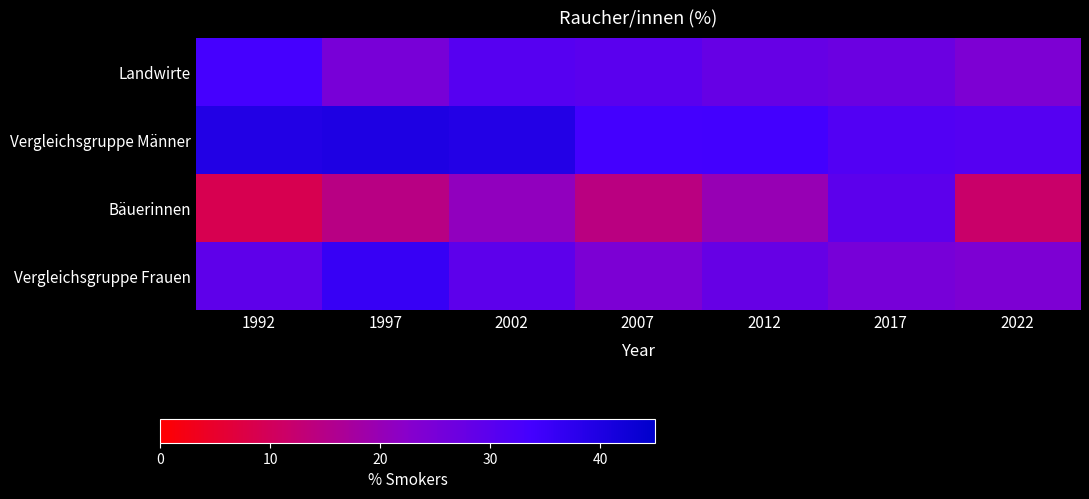

What is the difference between the highest and lowest values at 2002?

18.1